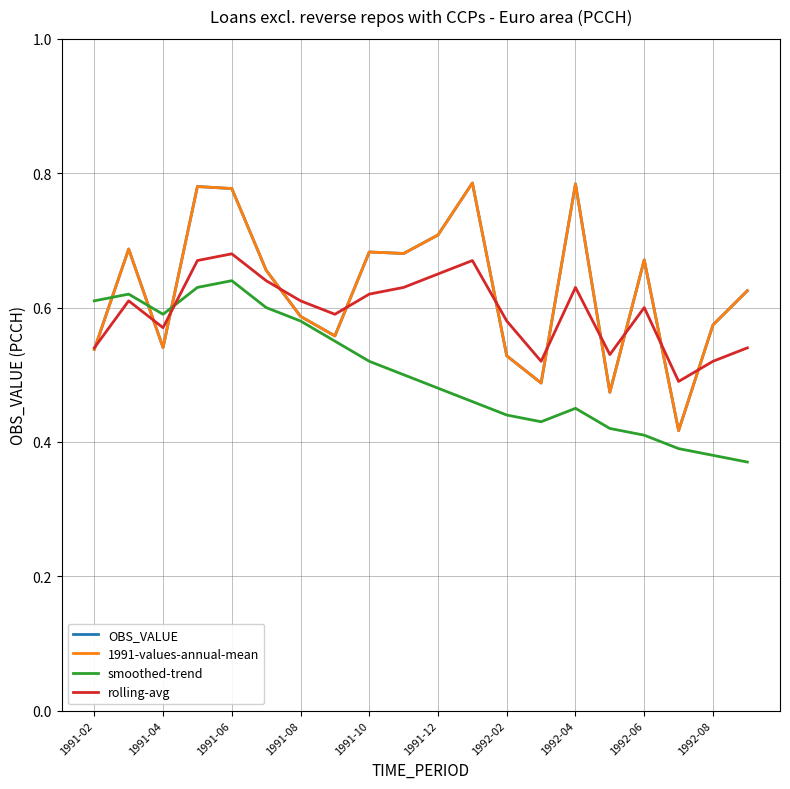

Is this an area chart (filled region under the line)?

No